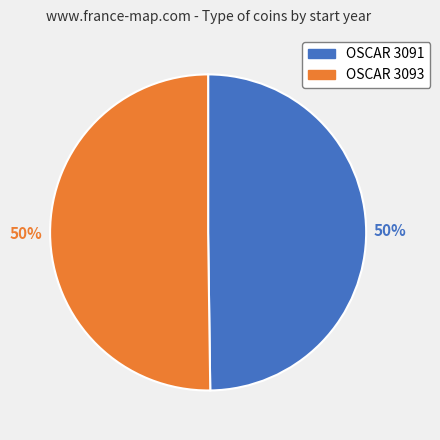

To the nearest percent, what percentage of the pie is OSCAR 3091?

50%